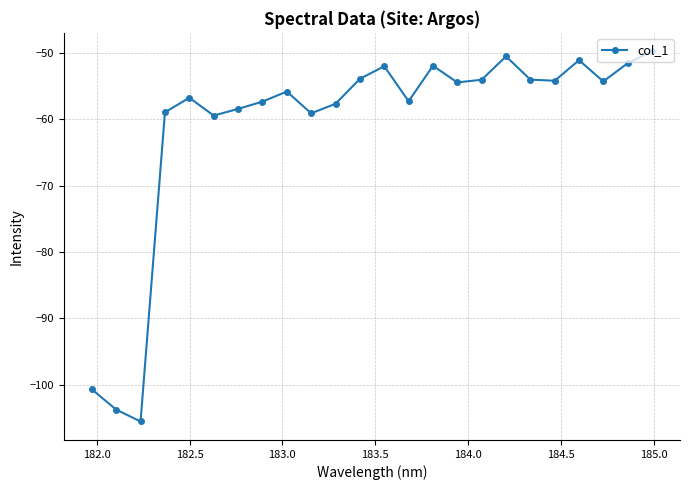

How many series are shown in this chart?

1